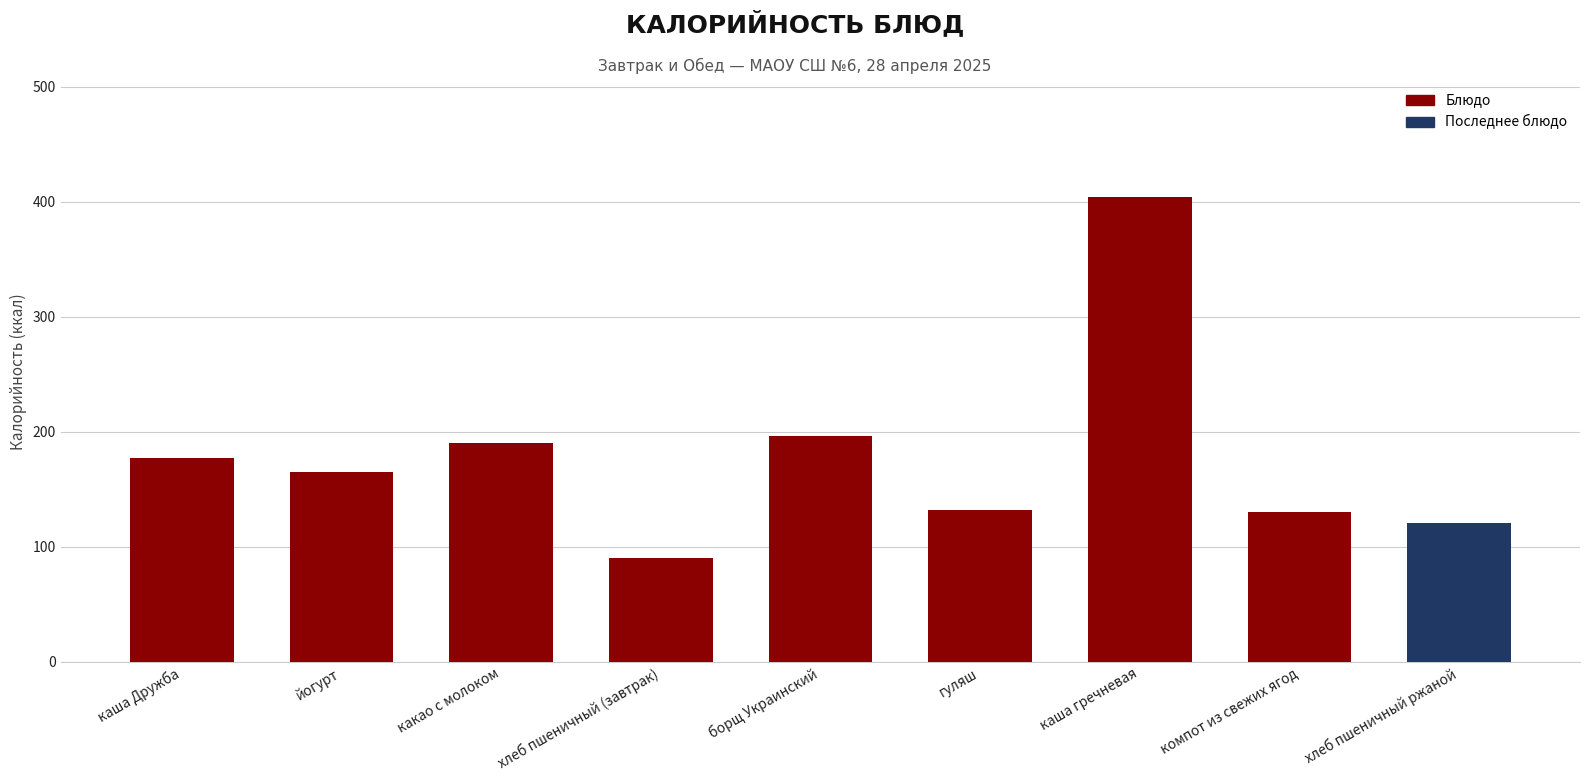

What is the difference between the maximum and minimum values?

314